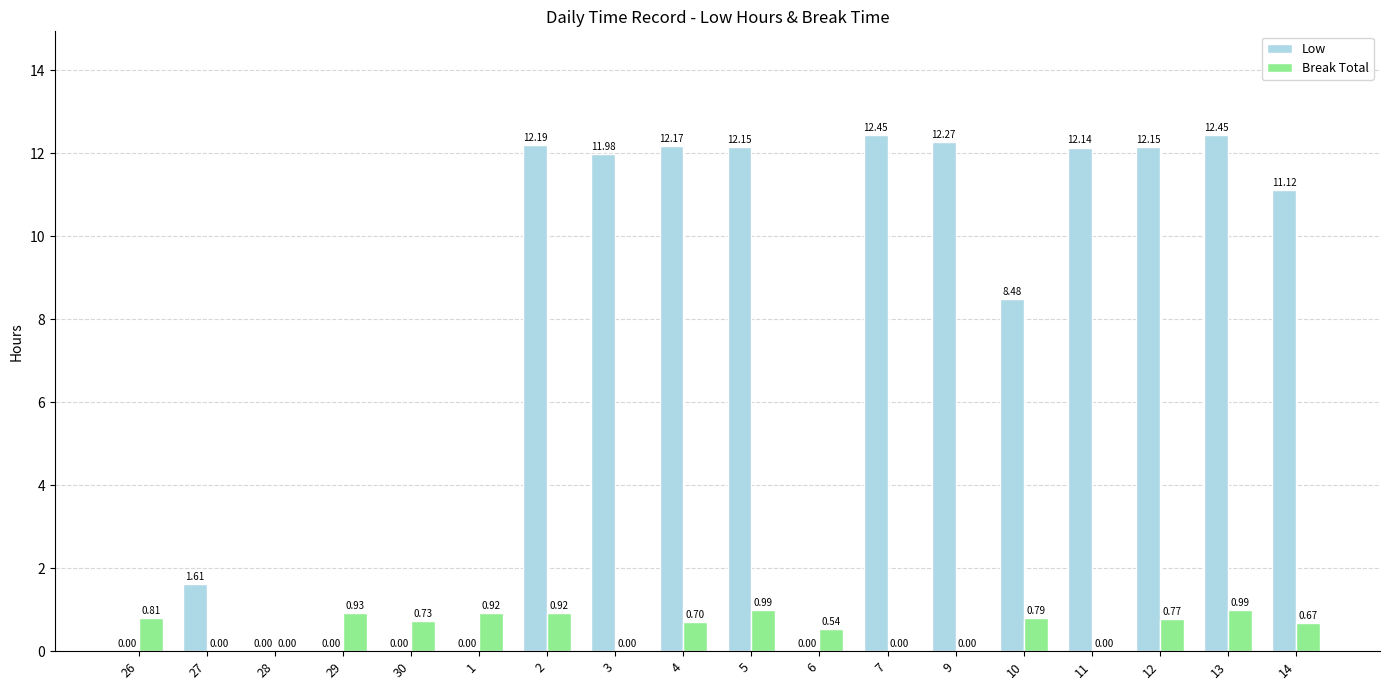

What is the total value across all series at 11?

12.1